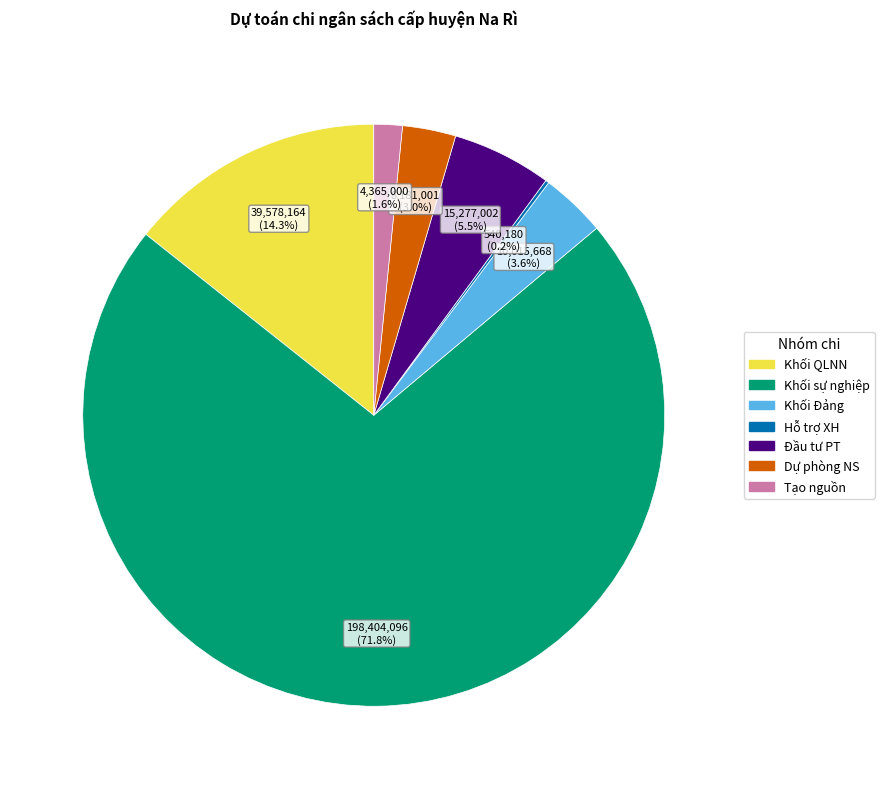

To the nearest percent, what percentage of the pie is Khối sự nghiệp?

72%